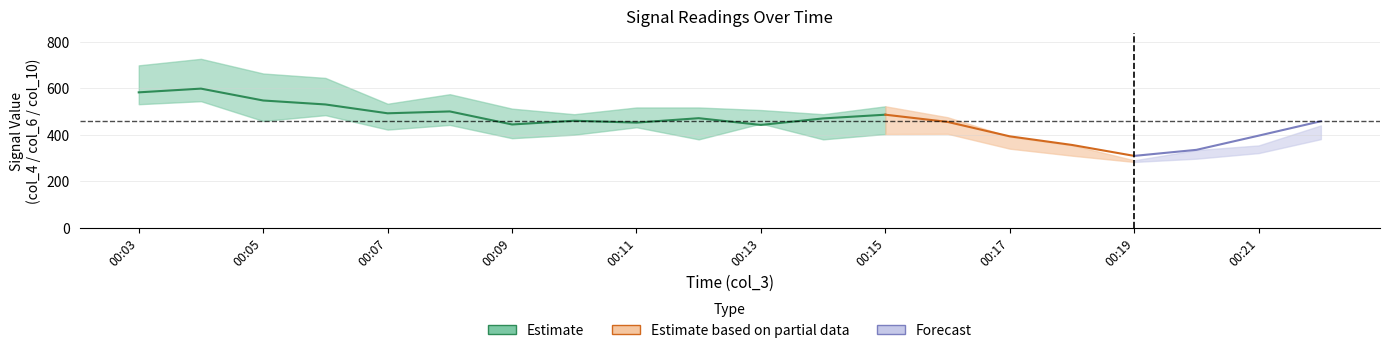

The col_5 series shows 631 at 00:18. True or false?

False